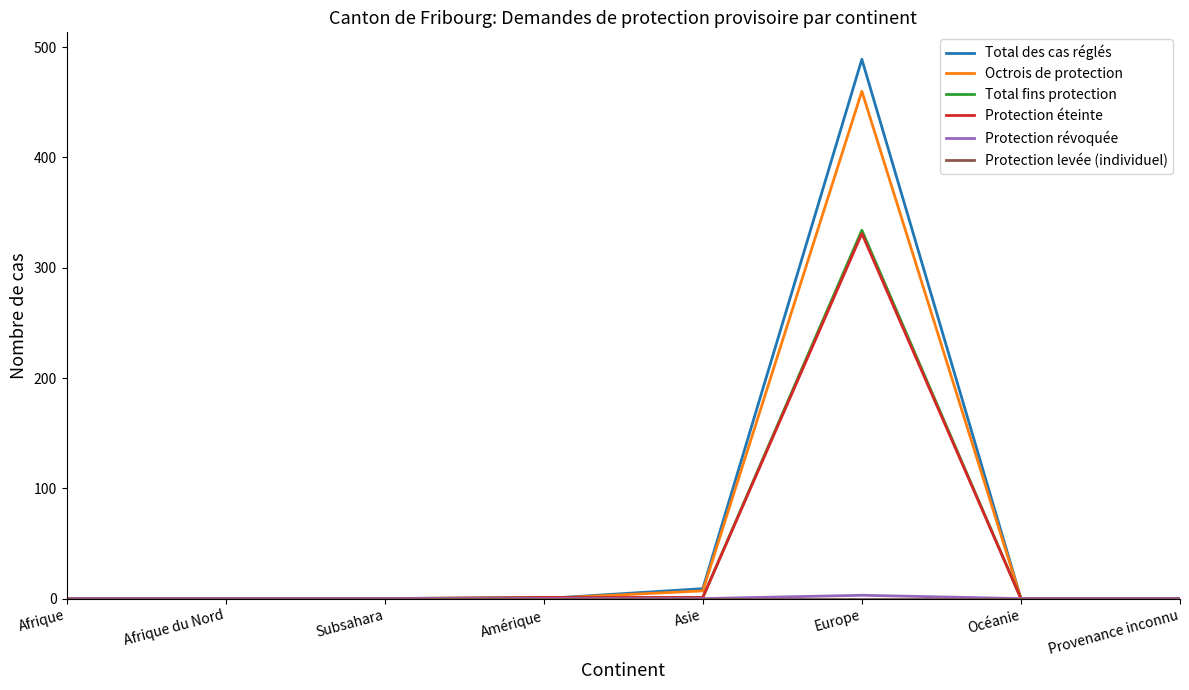

At which label does Protection éteinte reach its peak?

Europe